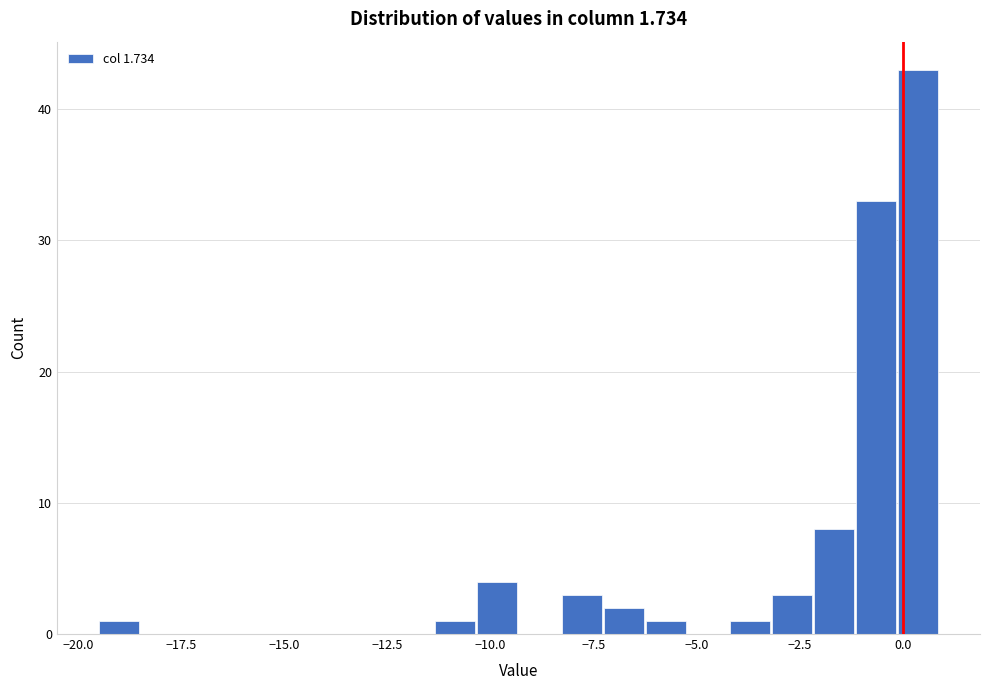

Around what value on the x-axis is the tallest bar? Give the approximate position of its centre, as read against the axis.

0.5